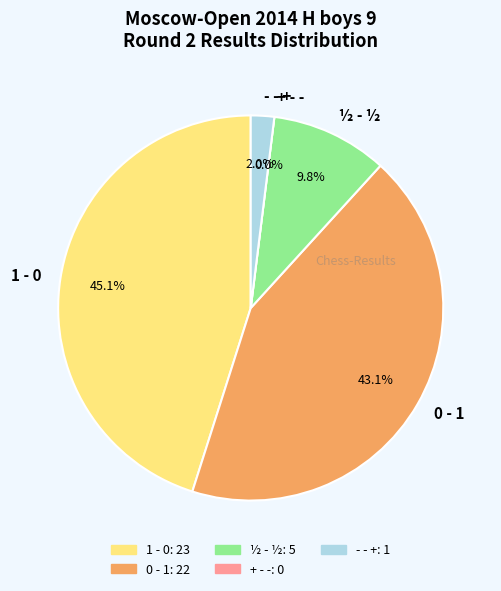

Rank the categories by value from lowest to highest.

+ - -, - - +, ½ - ½, 0 - 1, 1 - 0